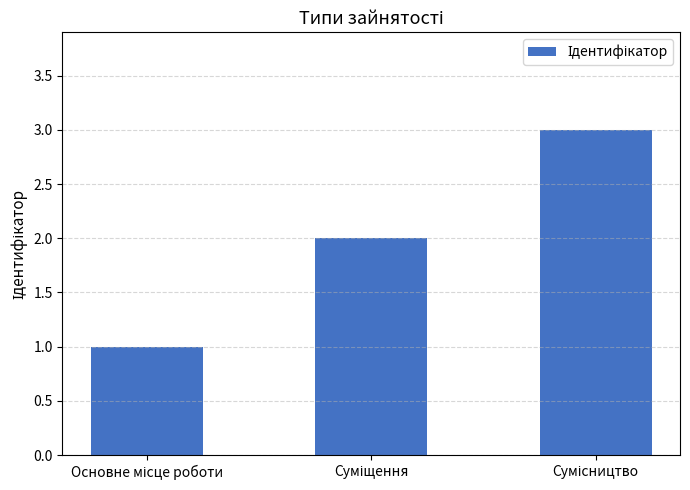

What is the sum of all values?

6